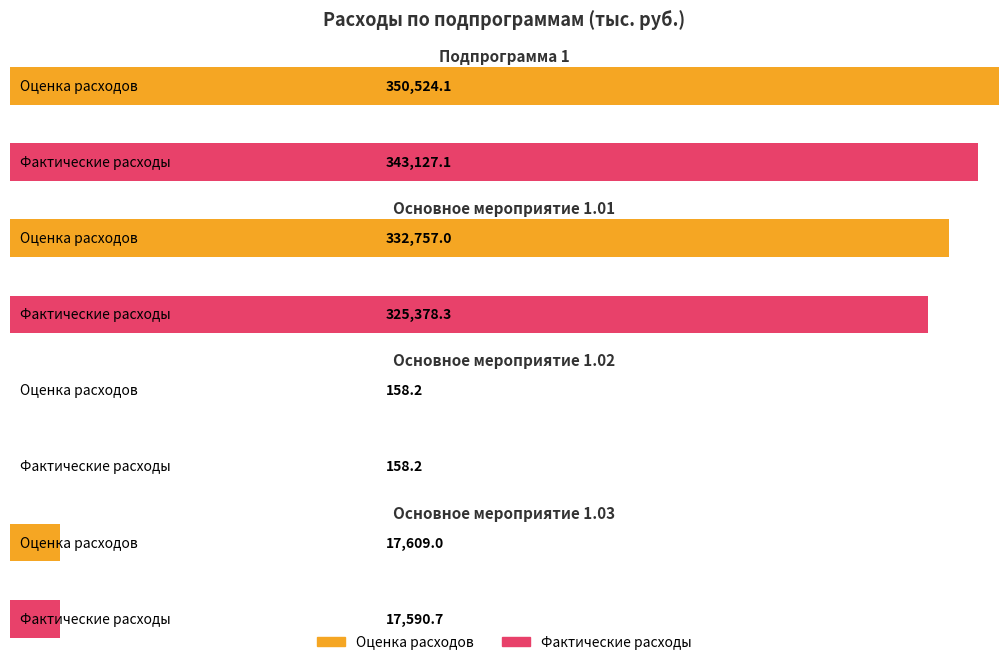

What is the highest value of the Оценка расходов series?

350524.1